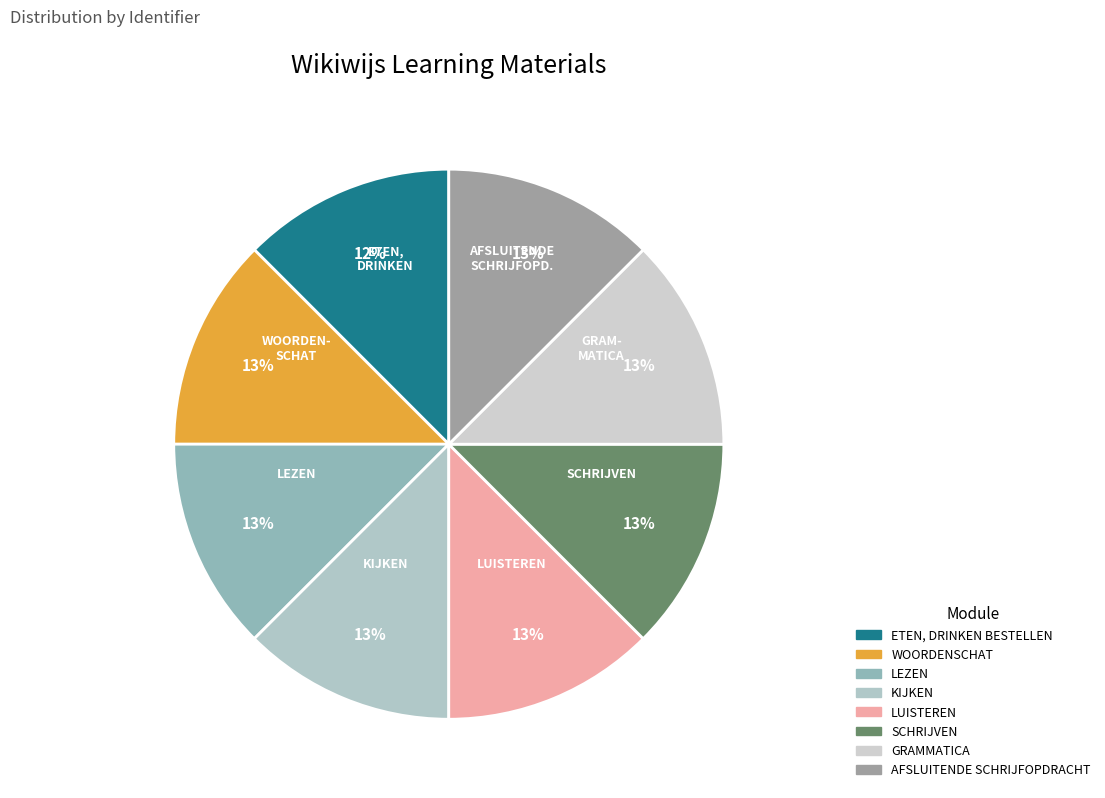

Combined, what portion of the pie is KIJKEN and ETEN, DRINKEN BESTELLEN?

25.0%